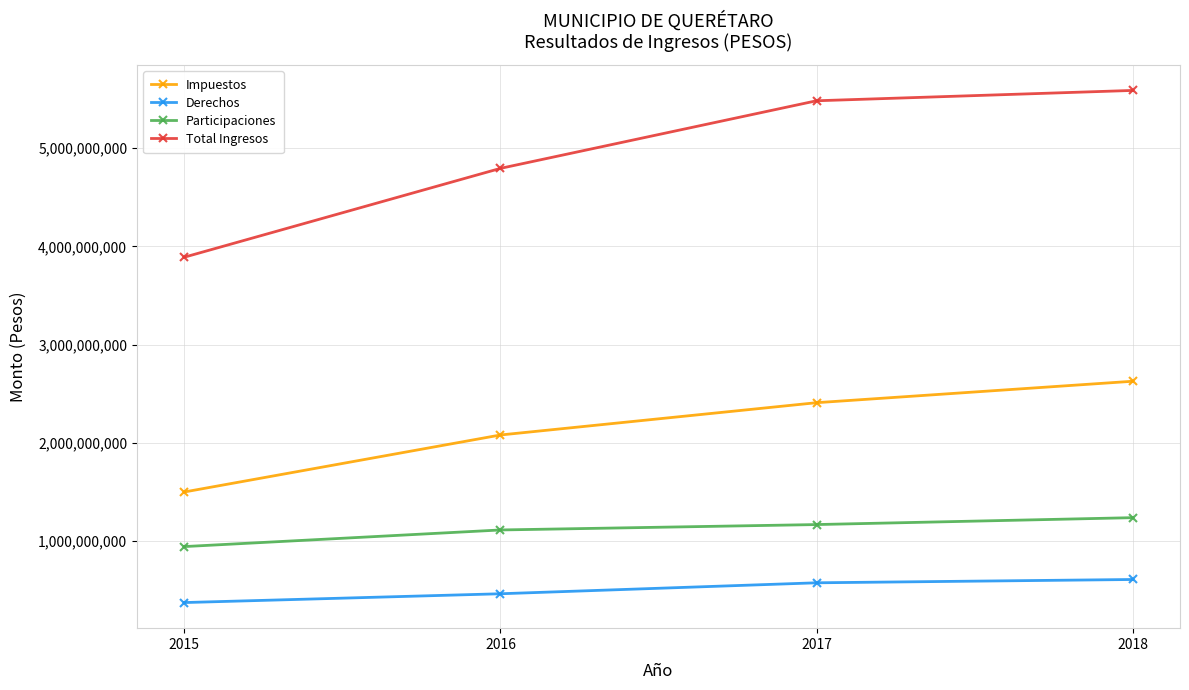

Is it true that Impuestos equals 819237823 at 2015?

False